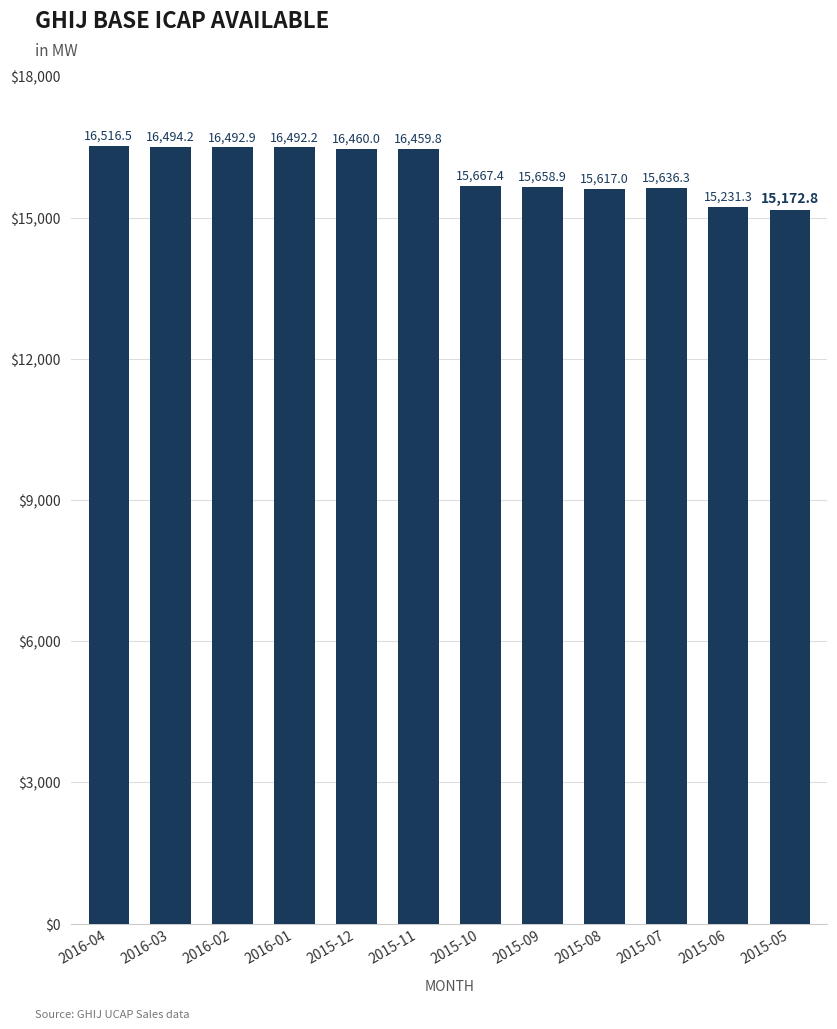

What is the smallest value displayed?

15172.8